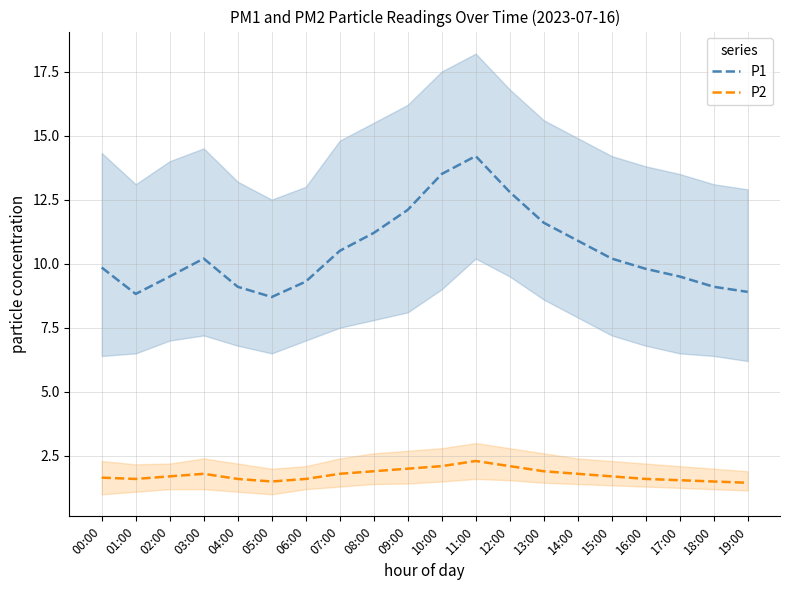

Is the value of P2 at 03:00 greater than the value of P1 at 14:00?

No